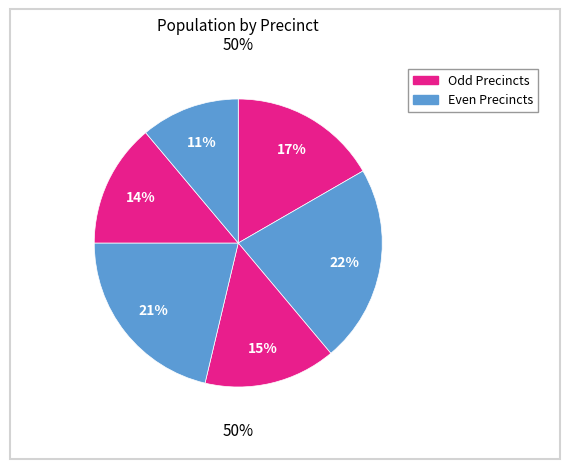

Count the number of slices in the pie.

6